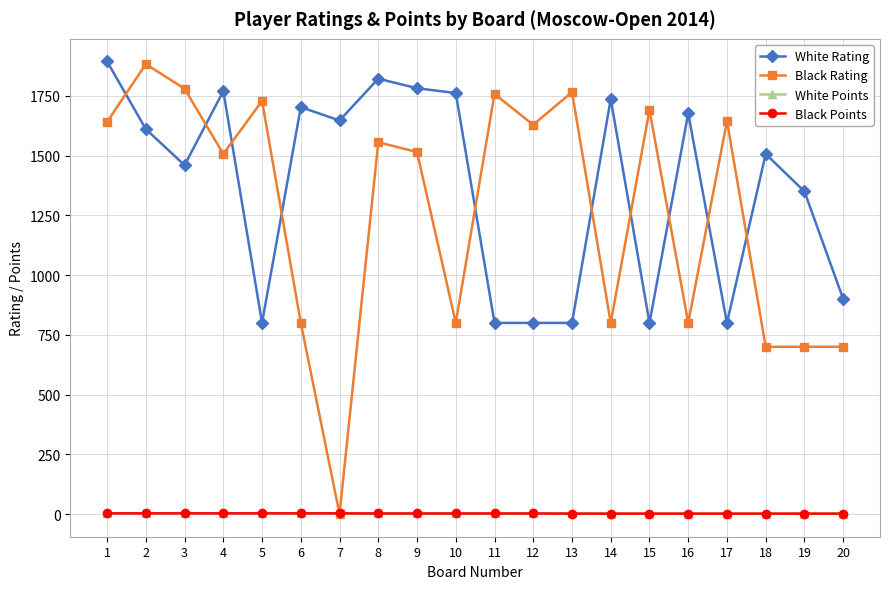

The value of Black Rating at 17 is 527.8. True or false?

False